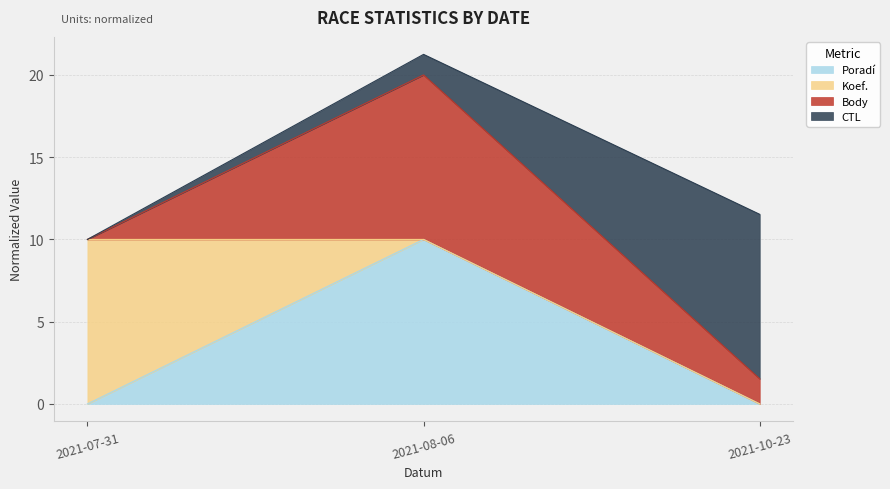

What is the highest value of the Poradí series?

10.0